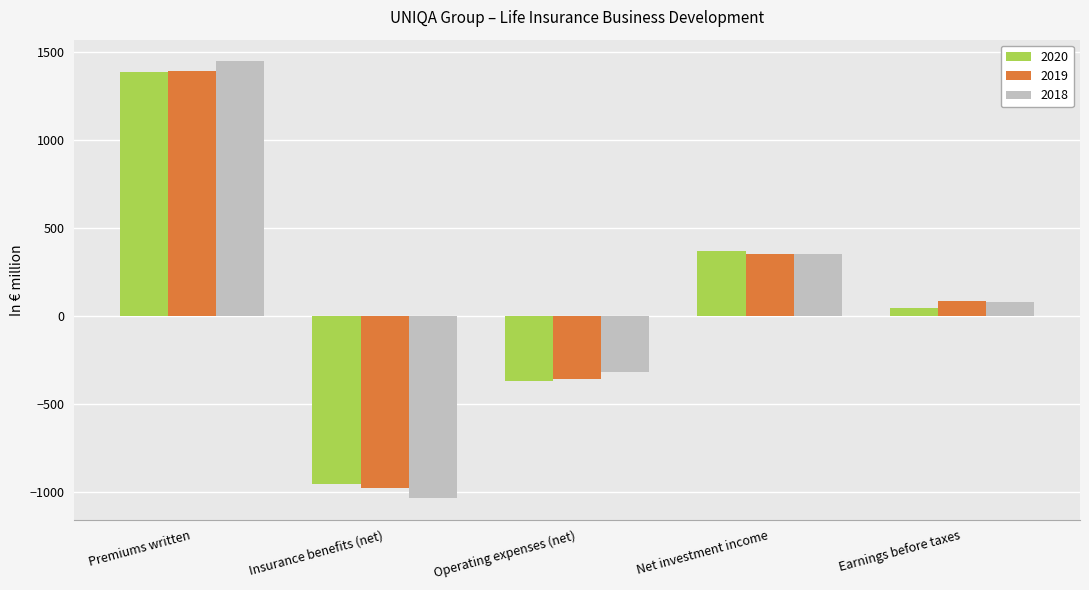

Which series has the largest range (max minus min)?

2018